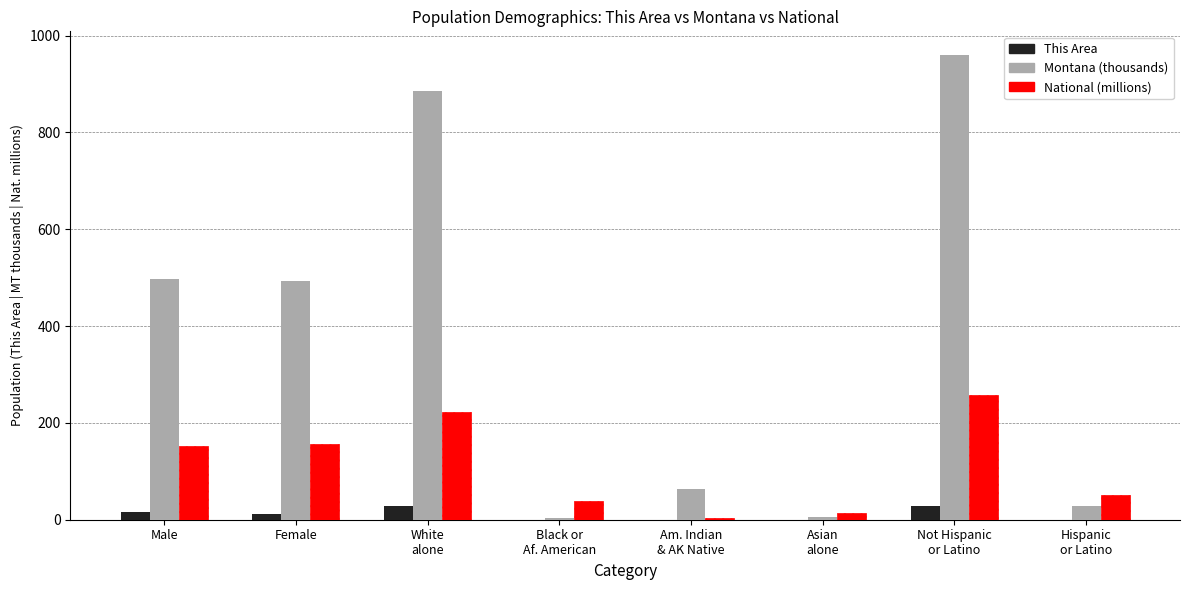

What are all the series names shown in the legend?

This Area, Montana (thousands), National (millions)